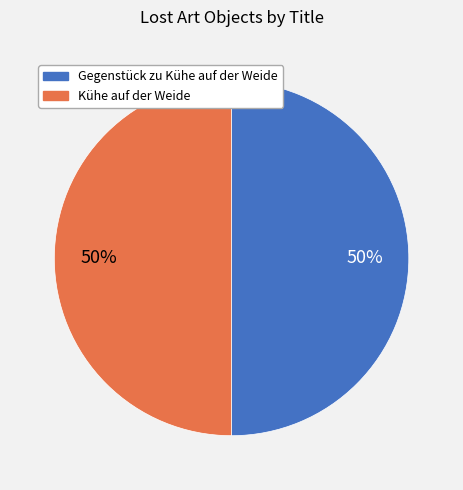

Is it true that Gegenstück zu Kühe auf der Weide is 50% of the pie?

True